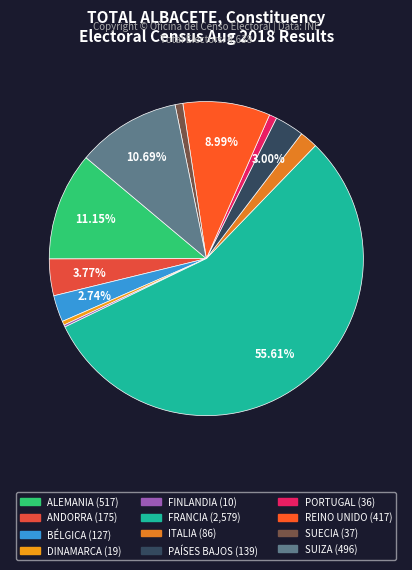

To the nearest percent, what percentage of the pie is ALEMANIA?

11%